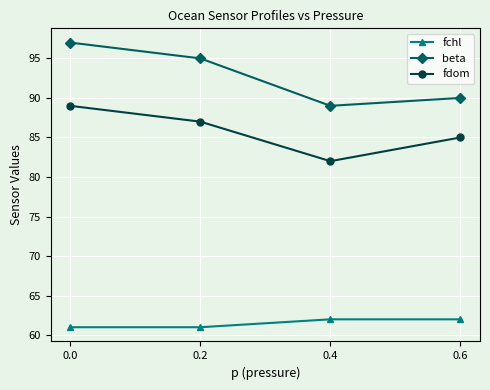

What is the sum of all fchl values?

246